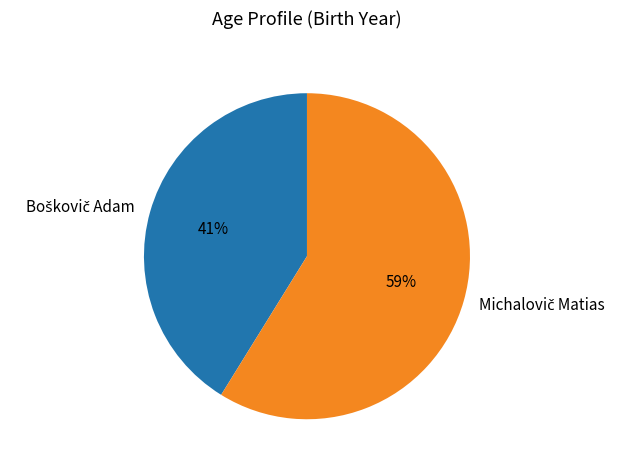

To the nearest percent, what is the difference between the largest and smallest slice percentages?

18%